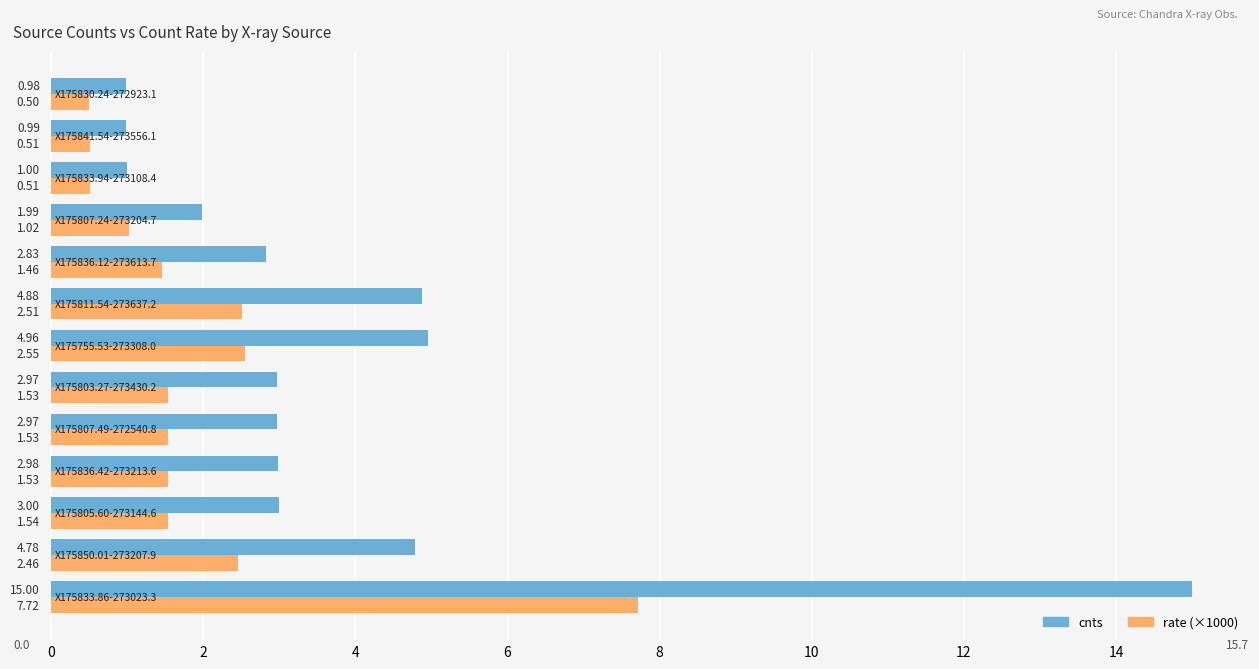

Which series has the largest range (max minus min)?

cnts